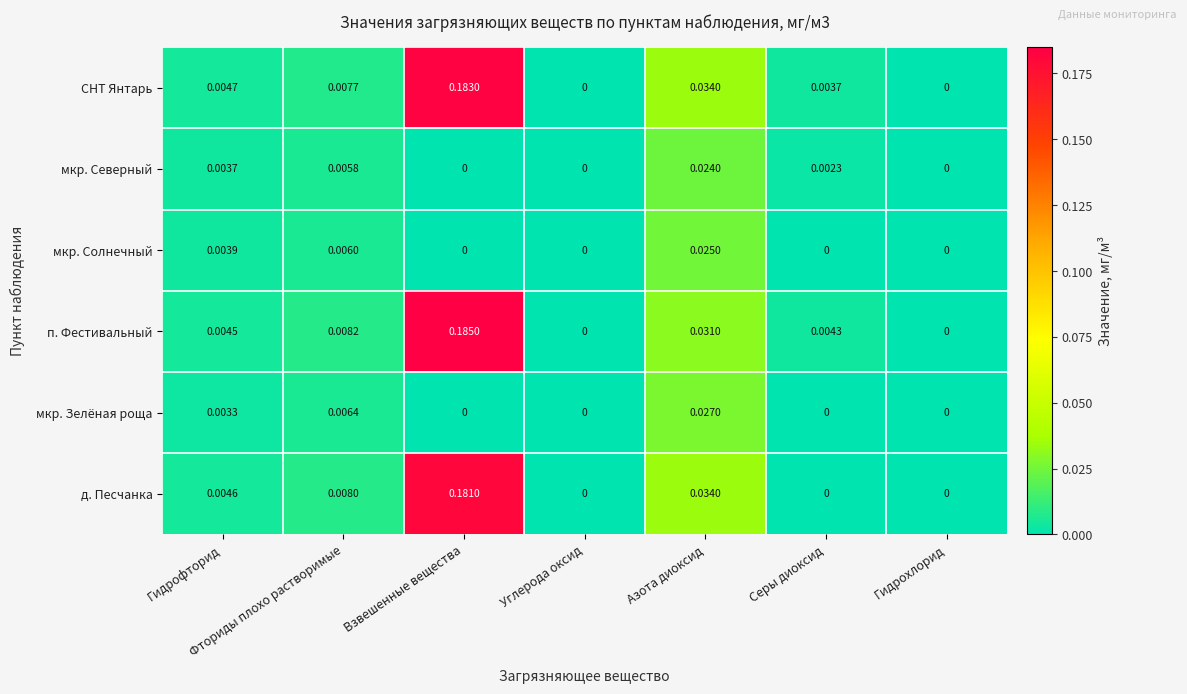

At Фториды плохо растворимые, list the series in order from largest to smallest.

п. Фестивальный, д. Песчанка, СНТ Янтарь, мкр. Зелёная роща, мкр. Солнечный, мкр. Северный